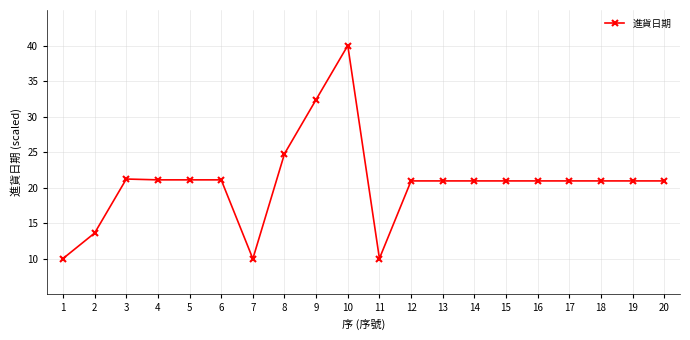

Where is the data nearest to the value 25?

8